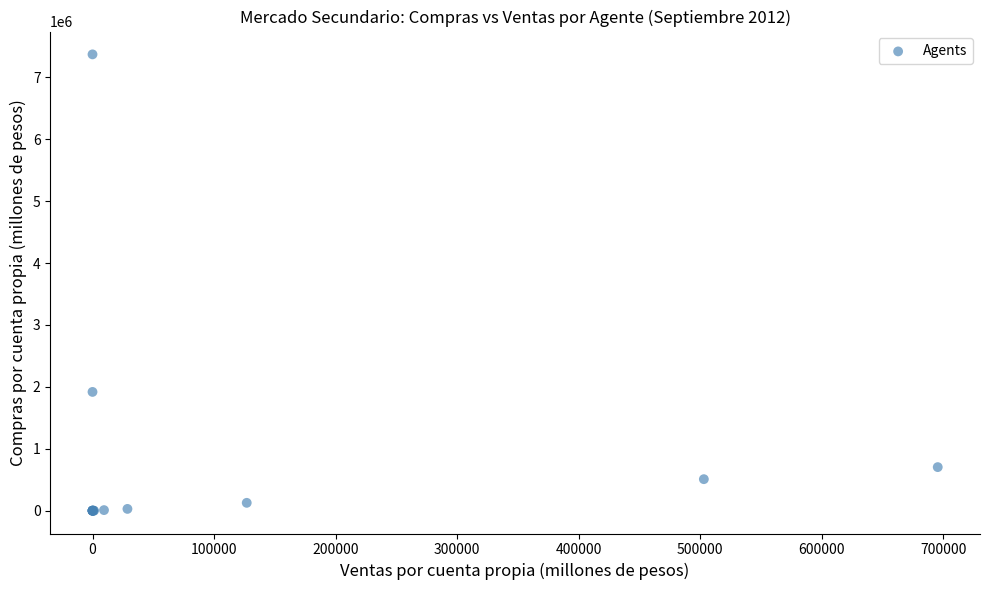

What Y value in the scatter plot is closest to 3685105?

1918339.3